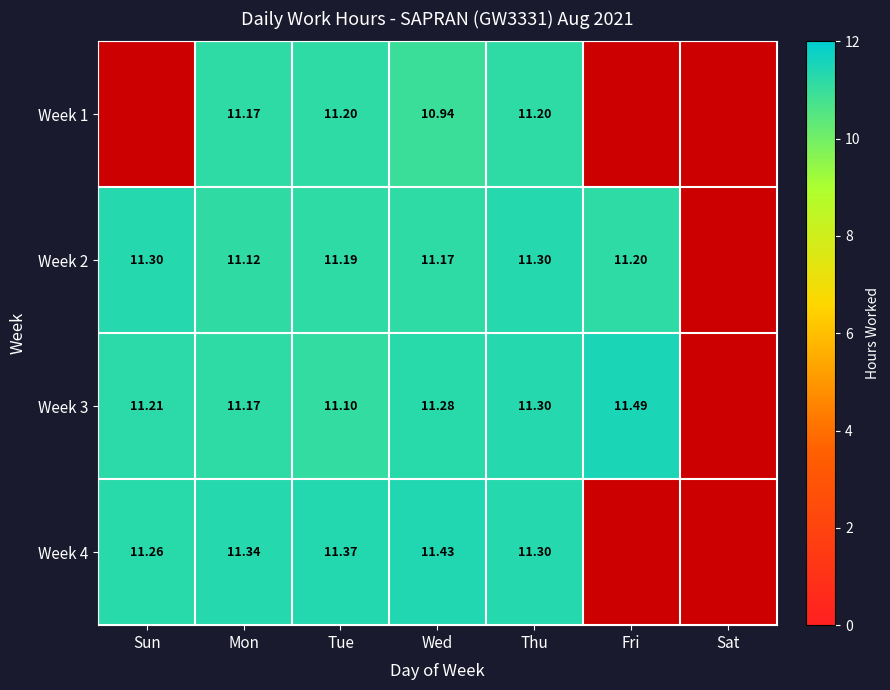

How many values in Week 2 are above zero?

6